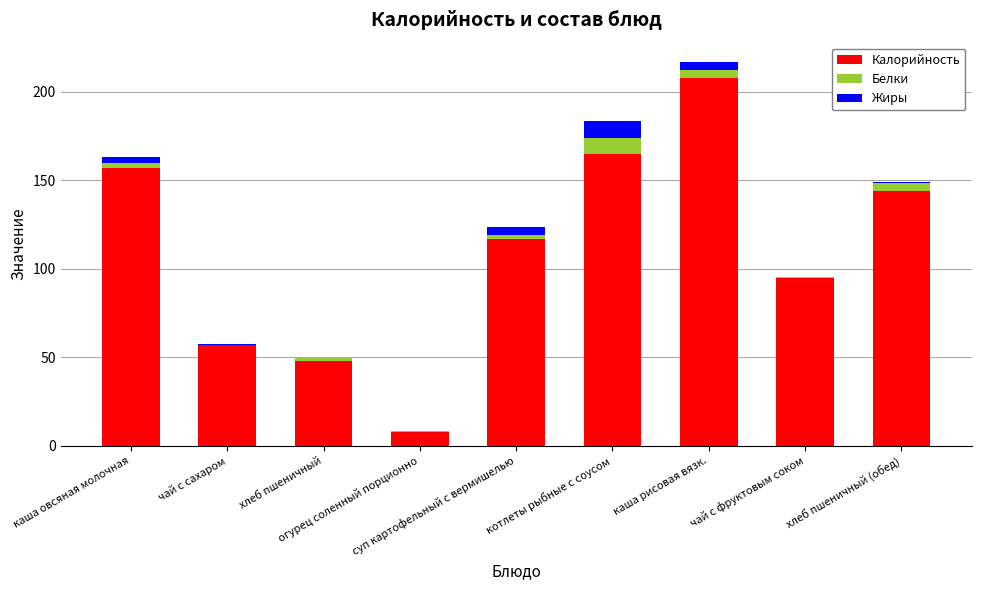

What is the sum of all Калорийность values?

999.0